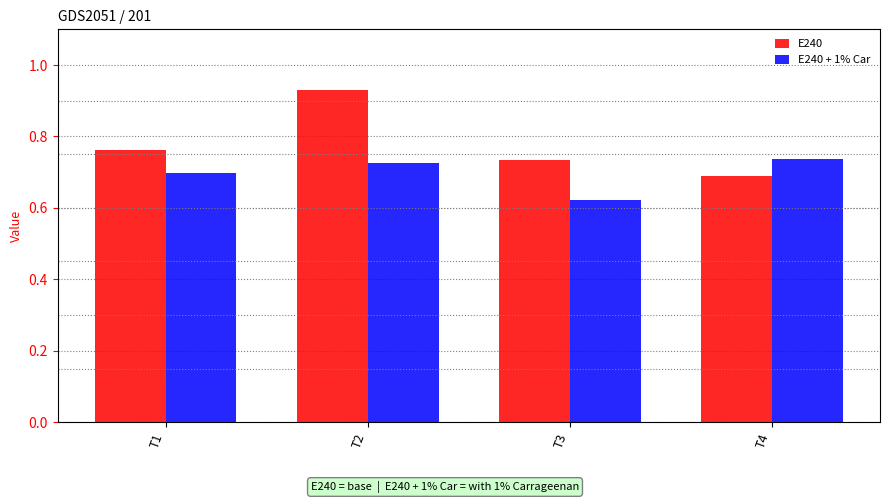

Rank the series by their average value, from lowest to highest.

E240 + 1% Car, E240